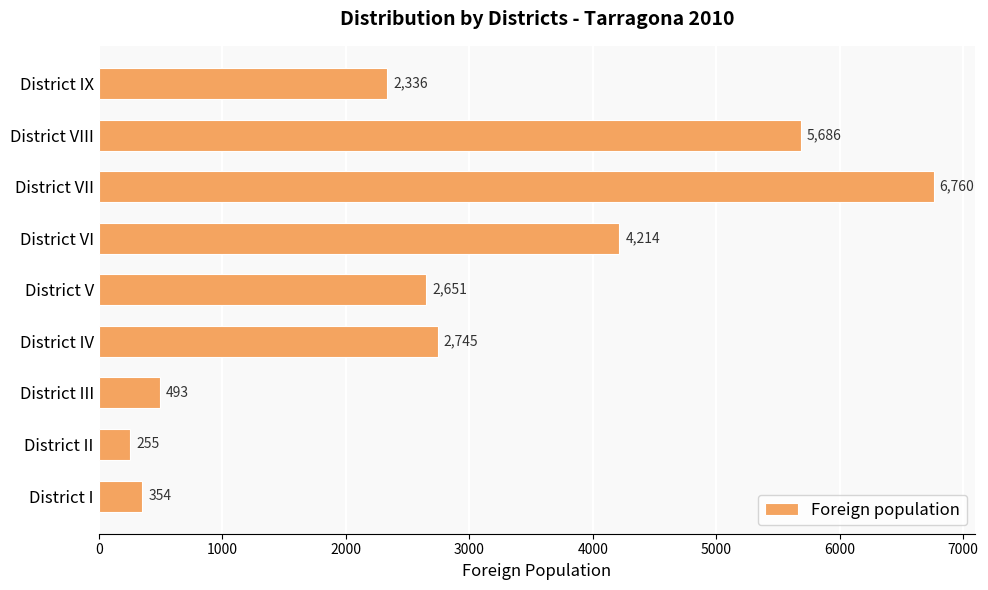

The chart shows a value of 2745 at District IV. True or false?

True